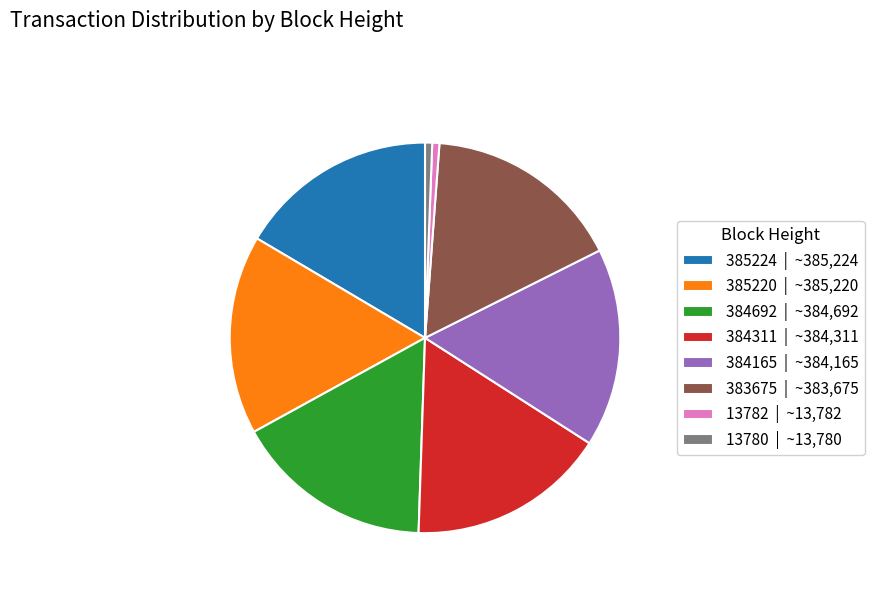

The 384311 slice represents 16% of the pie. True or false?

True